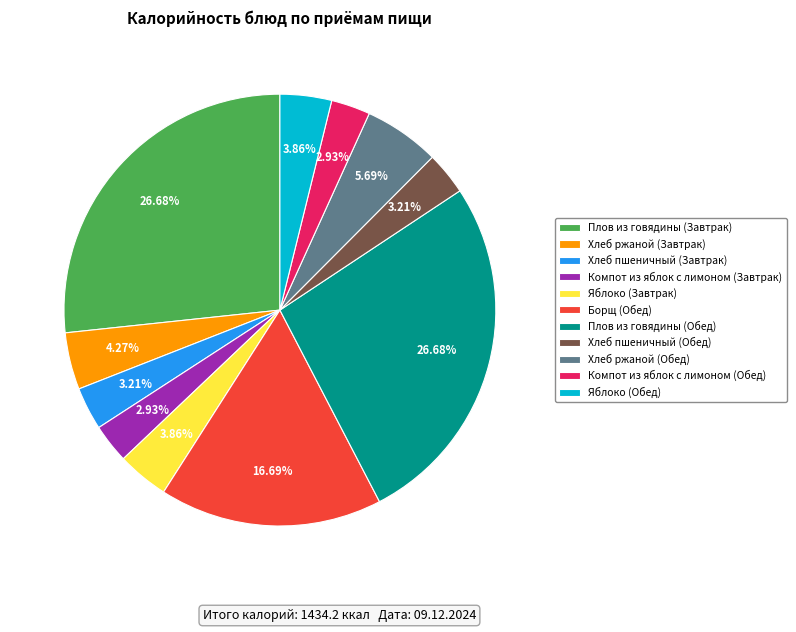

To the nearest percent, what portion does Хлеб ржаной (Обед) represent?

6%